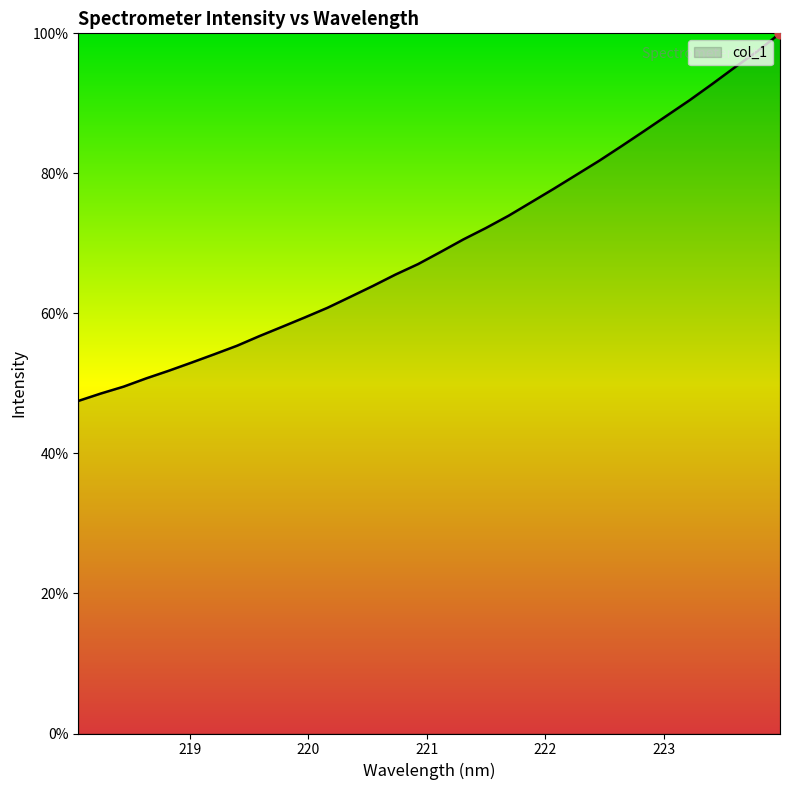

What is the difference between the maximum and minimum values?

52.5